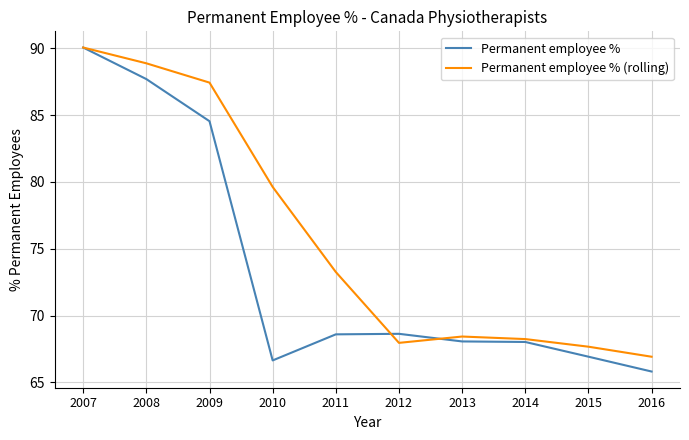

The Permanent employee % series shows 65.8 at 2016. True or false?

True